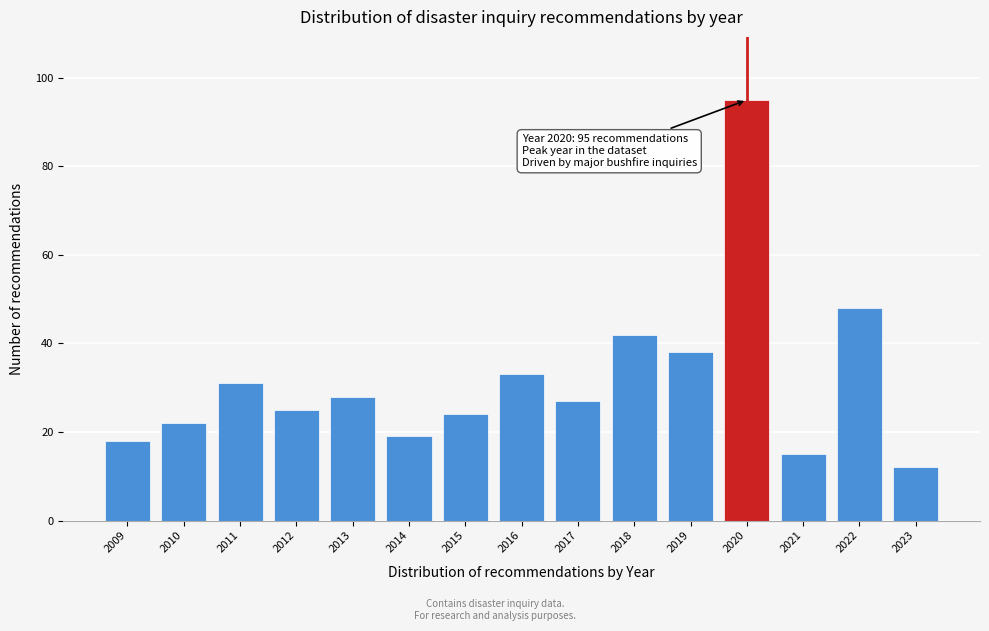

Reading left to right, what are all the values shown in this chart?

18	22	31	25	28	19	24	33	27	42	38	95	15	48	12